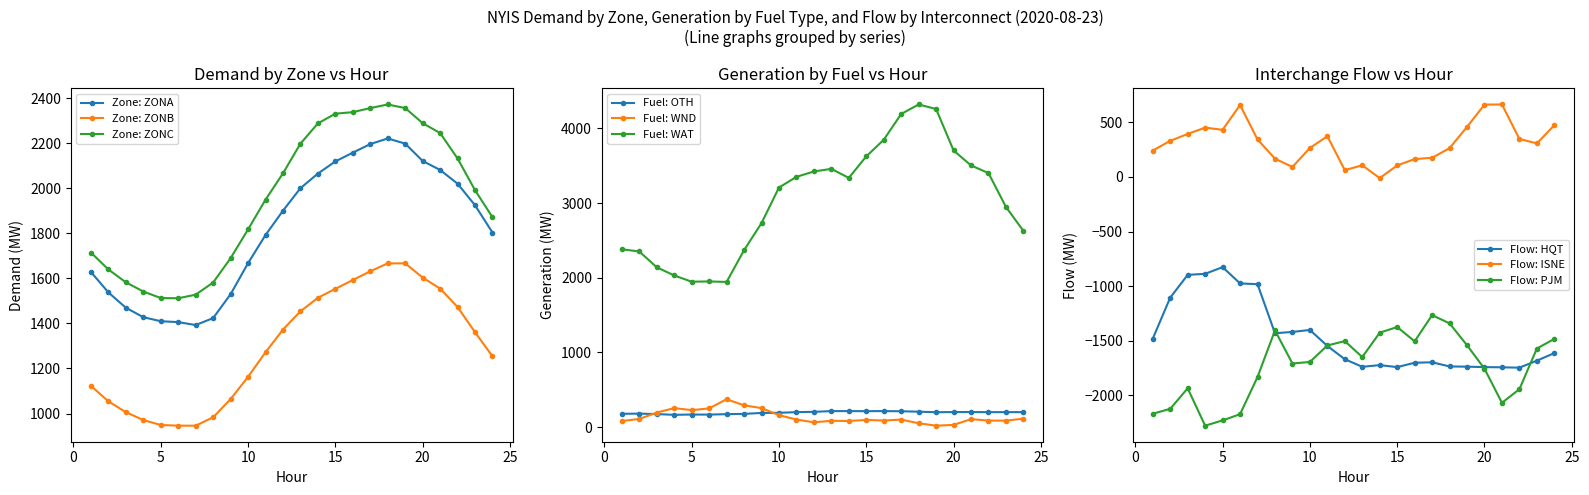

How many data points in ZONA are less than 1901?

12